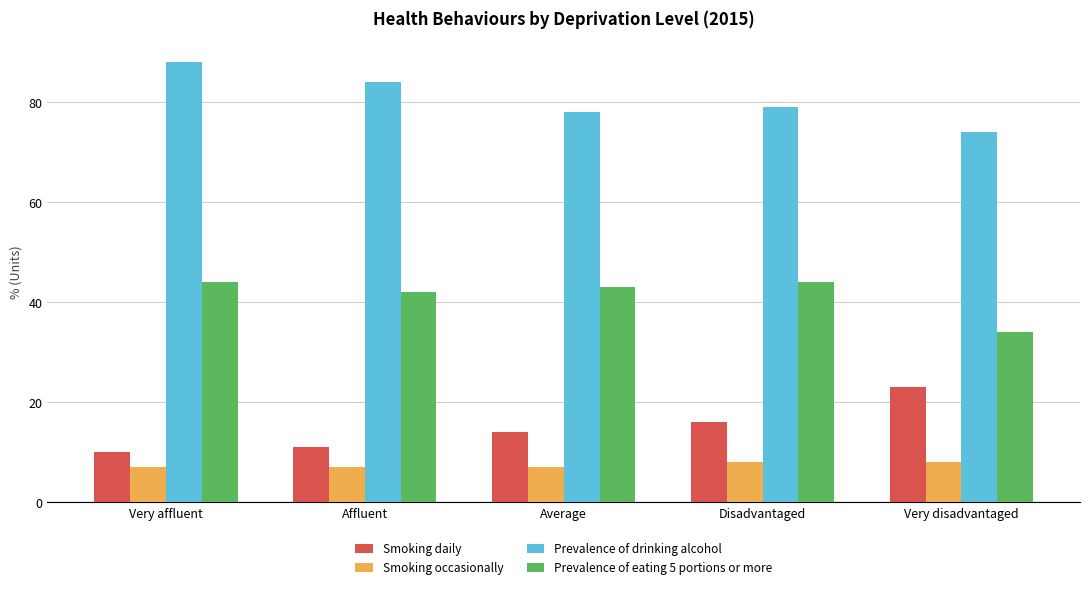

True or false: Prevalence of eating 5 portions or more has a value of 44 at Disadvantaged.

True